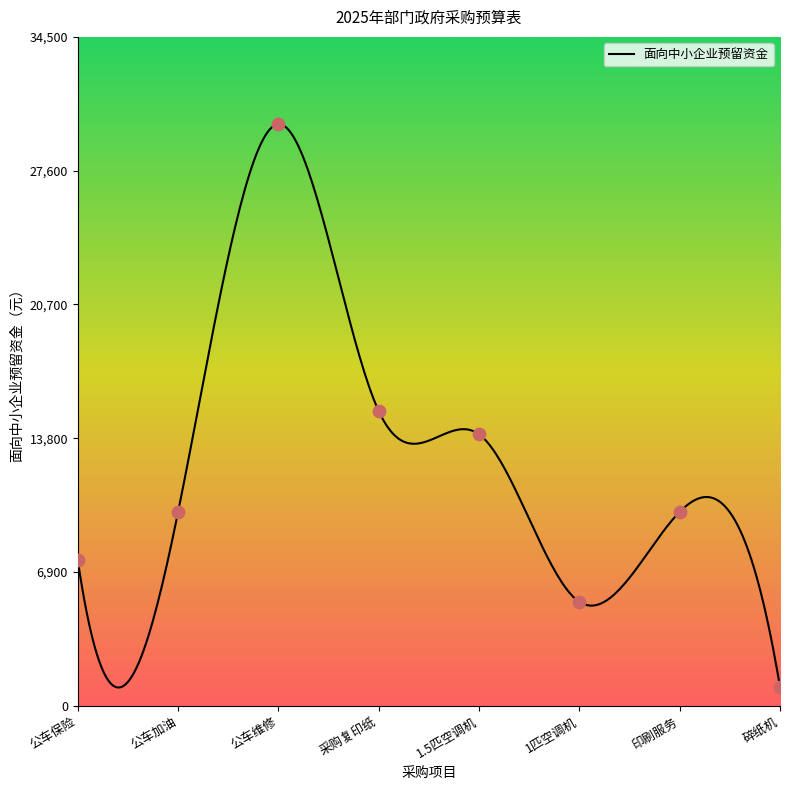

Approximately how many times larger is the value at 公车保险 compared to 采购复印纸?

0.5